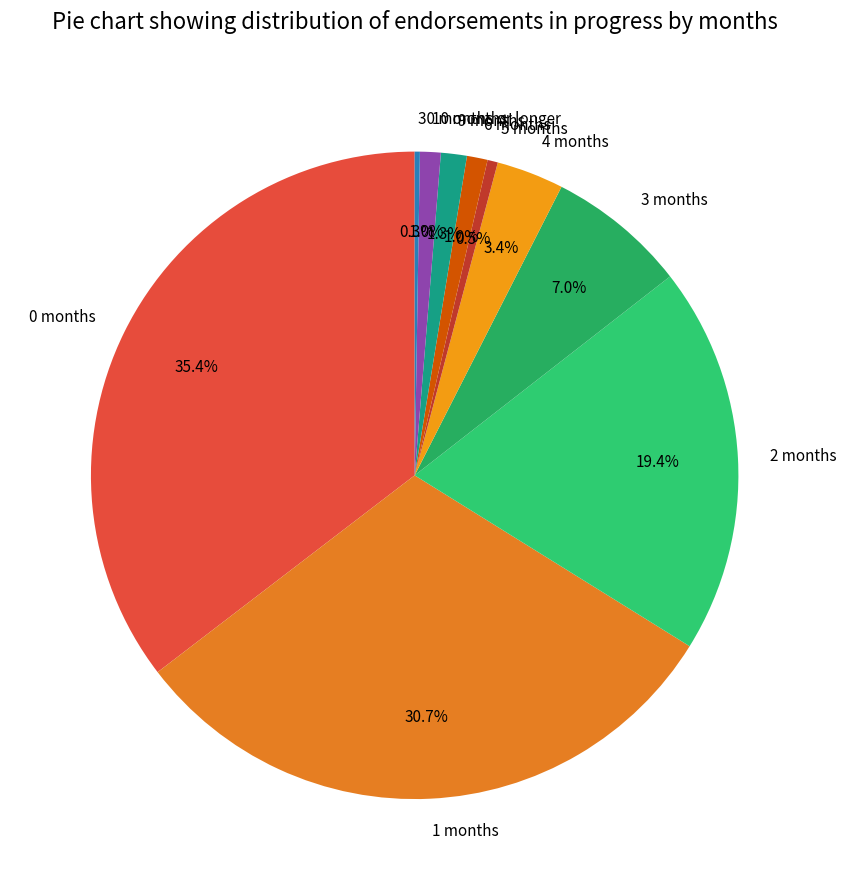

Approximately how many times larger is the value at 6 months compared to 9 months?

0.8